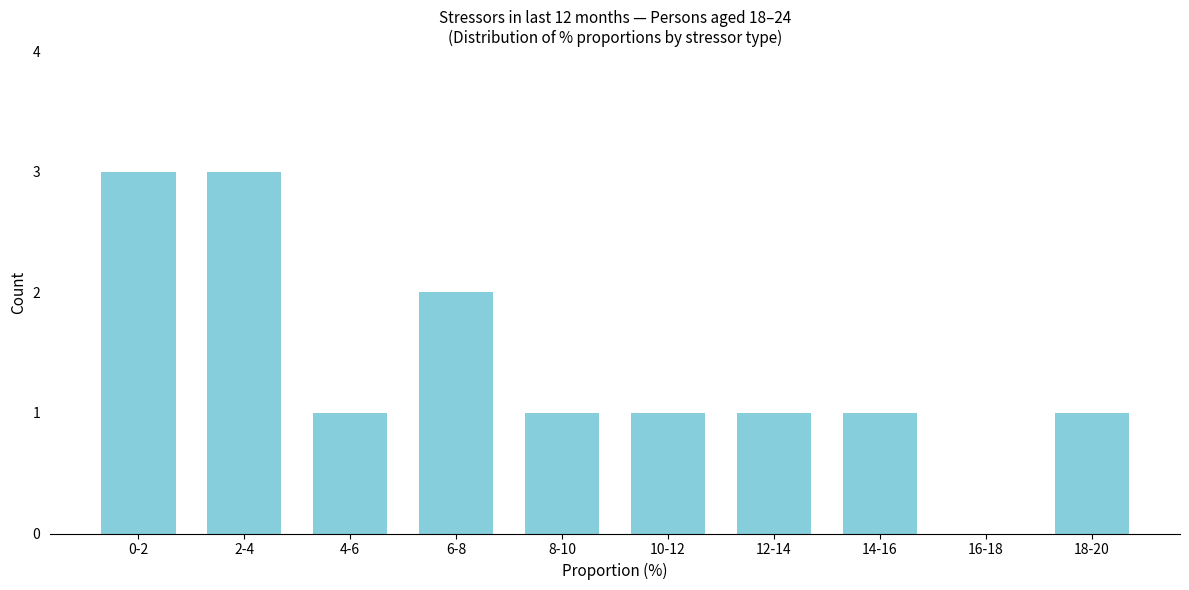

Reading left to right, list all the values displayed in this chart.

0-2=3	2-4=3	4-6=1	6-8=2	8-10=1	10-12=1	12-14=1	14-16=1	16-18=0	18-20=1